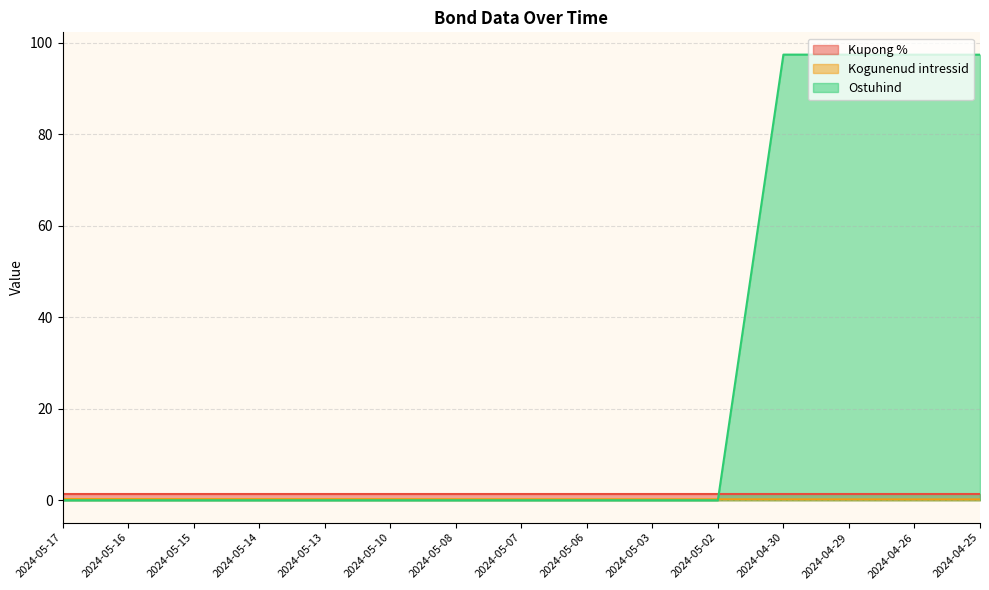

How many lines are shown in the chart?

3